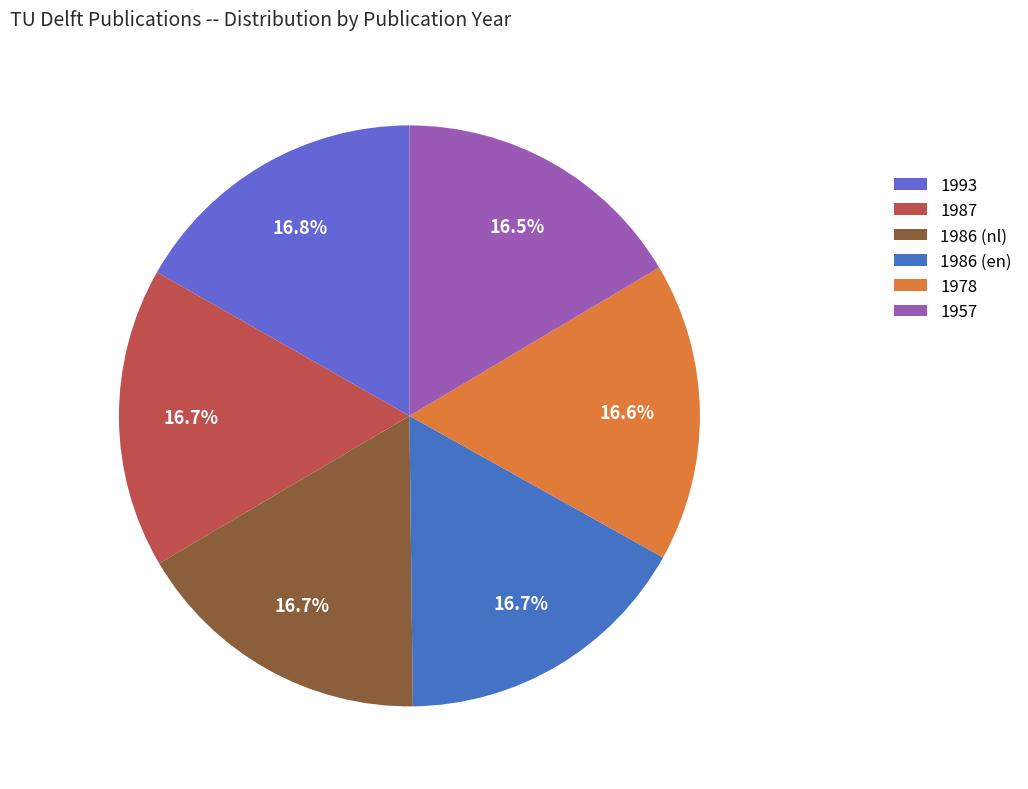

Which category has the smallest portion of the pie?

1957